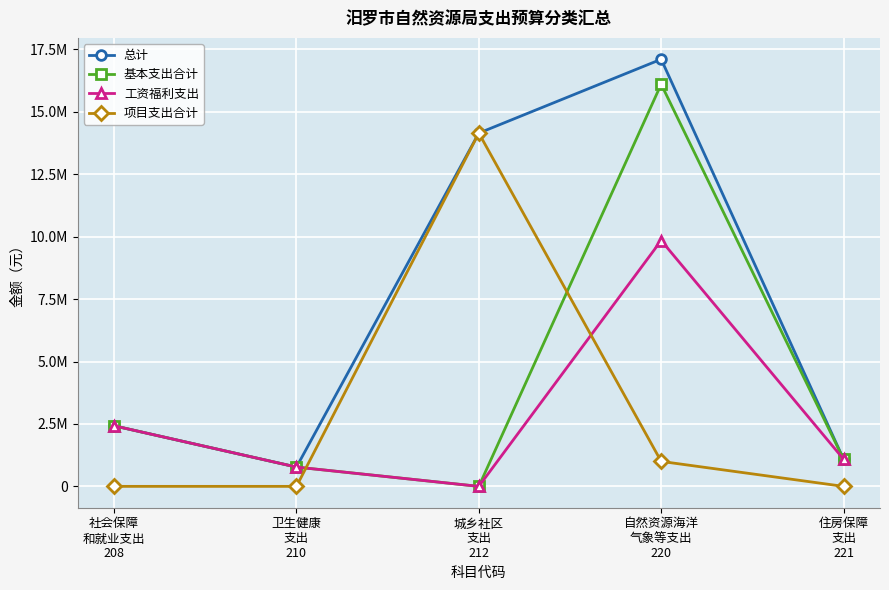

What are all the series names shown in the legend?

总计, 基本支出合计, 工资福利支出, 项目支出合计